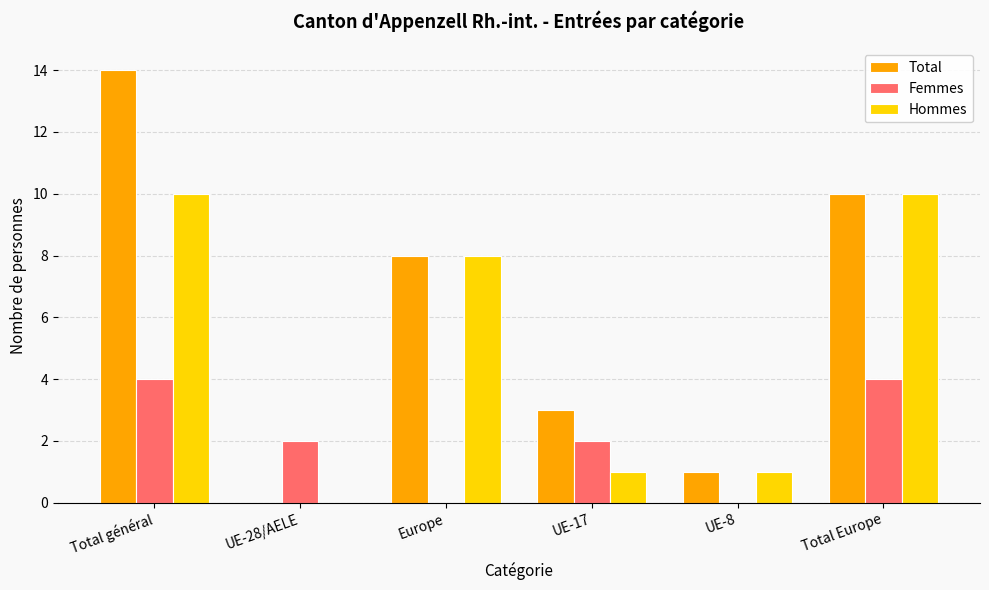

What is the total value across all series at UE-17?

6